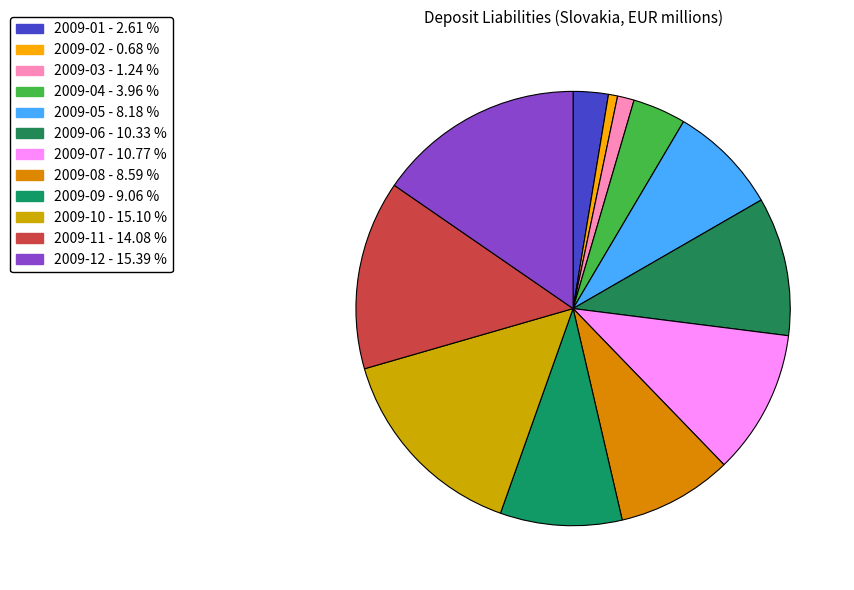

To the nearest percent, what is the combined percentage of 2009-10 and 2009-01?

18%